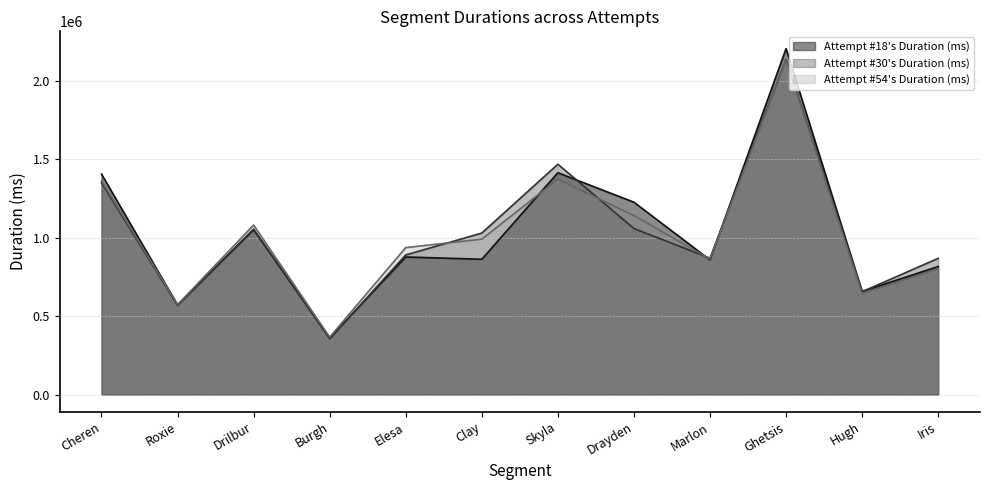

List the series in order of their peak value, lowest first.

Attempt #54's Duration (ms), Attempt #30's Duration (ms), Attempt #18's Duration (ms)